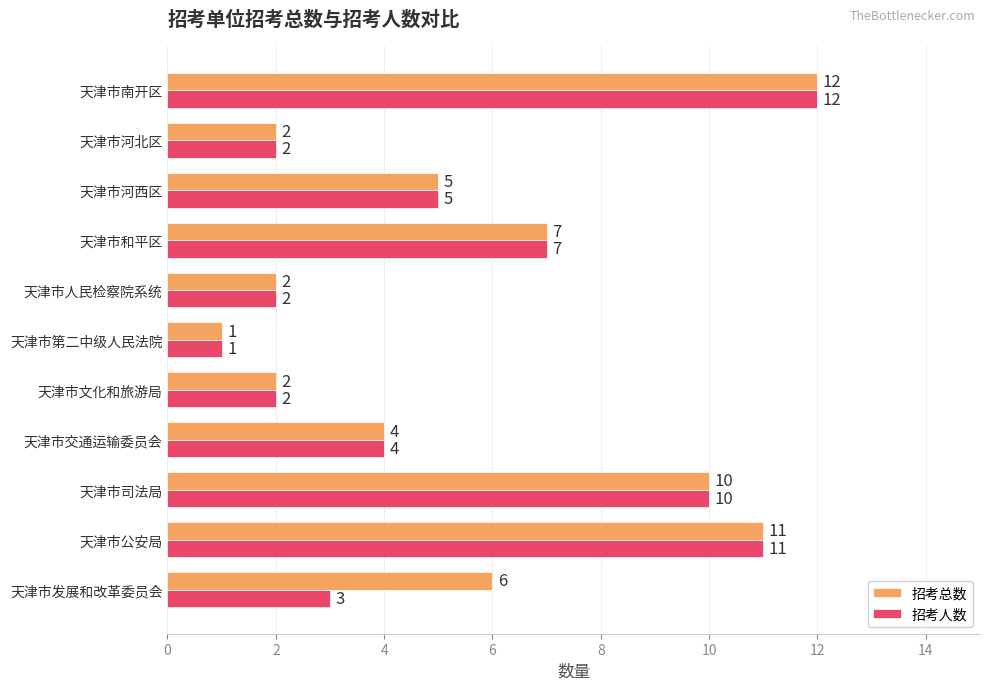

Rank the series by their average value, from highest to lowest.

招考总数, 招考人数